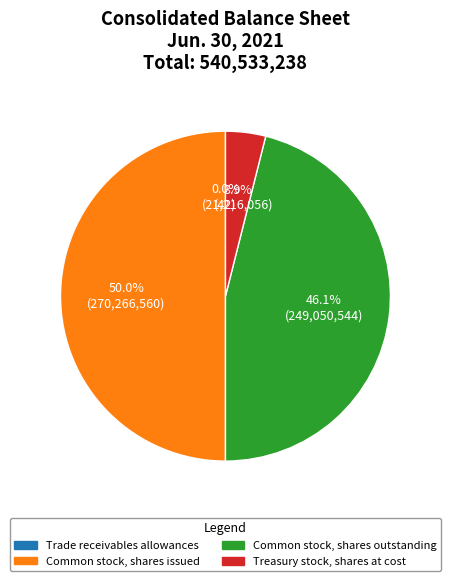

To the nearest percent, what percentage of the pie is Common stock, shares issued?

50%